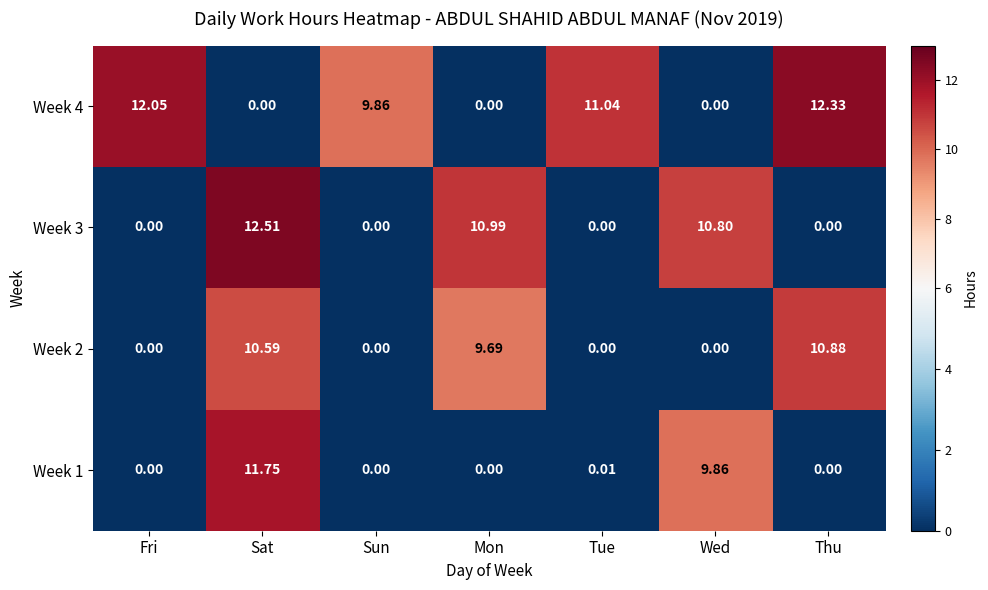

Which category has the highest value across all series?

Sat